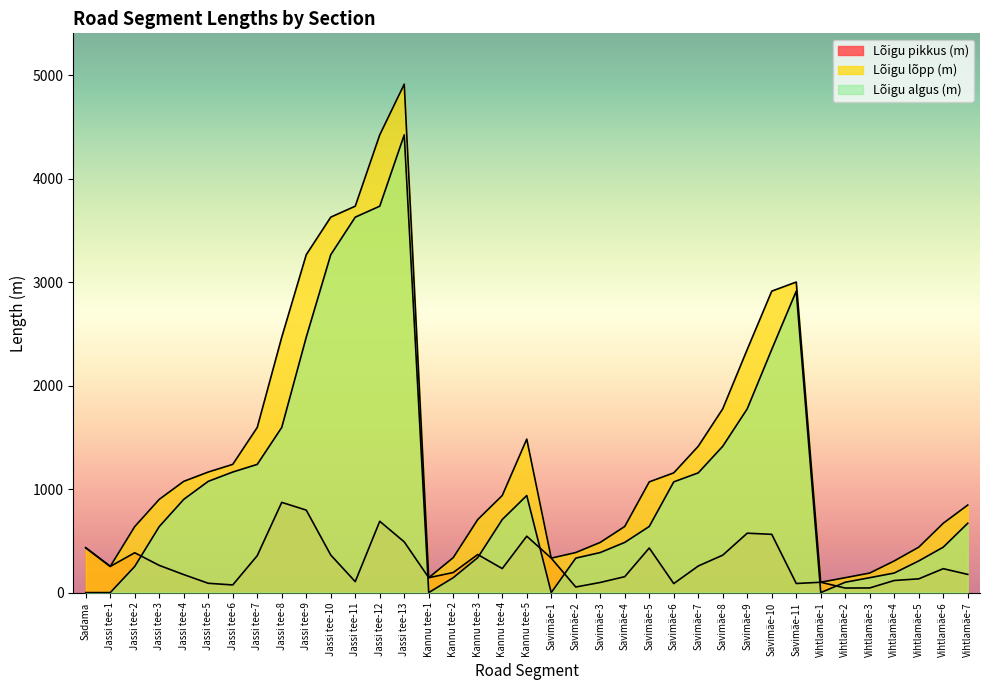

Reading left to right, transcribe all the data shown in this chart.

Lõigu pikkus (m): 433	253	385	263	174	90	74	357	872	797	363	106	689	490	144	194	368	232	545	333	54	98	154	431	87	257	362	574	563	88	100	44	45	117	133	231	176
Lõigu lõpp (m): 433	253	638	901	1075	1165	1239	1596	2468	3265	3628	3734	4423	4913	144	338	706	938	1483	333	387	485	639	1070	1157	1414	1776	2350	2913	3001	100	144	189	306	439	670	846
Lõigu algus (m): 0	0	253	638	901	1075	1165	1239	1596	2468	3265	3628	3734	4423	0	144	338	706	938	0	333	387	485	639	1070	1157	1414	1776	2350	2913	0	100	144	189	306	439	670